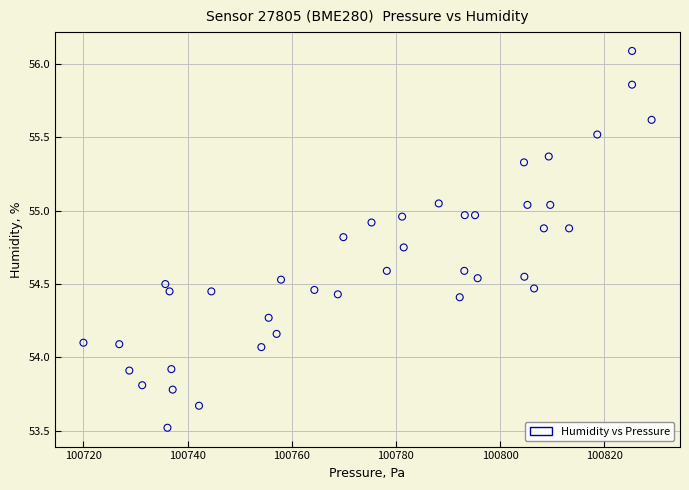

What is the range of X values (max minus min)?

109.1